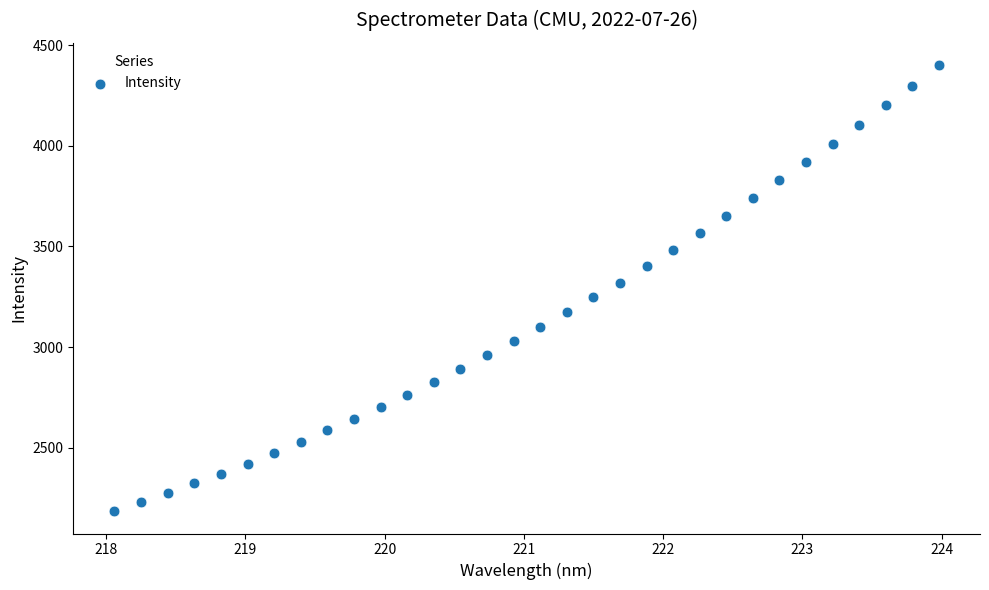

What is the range of X values (max minus min)?

5.9